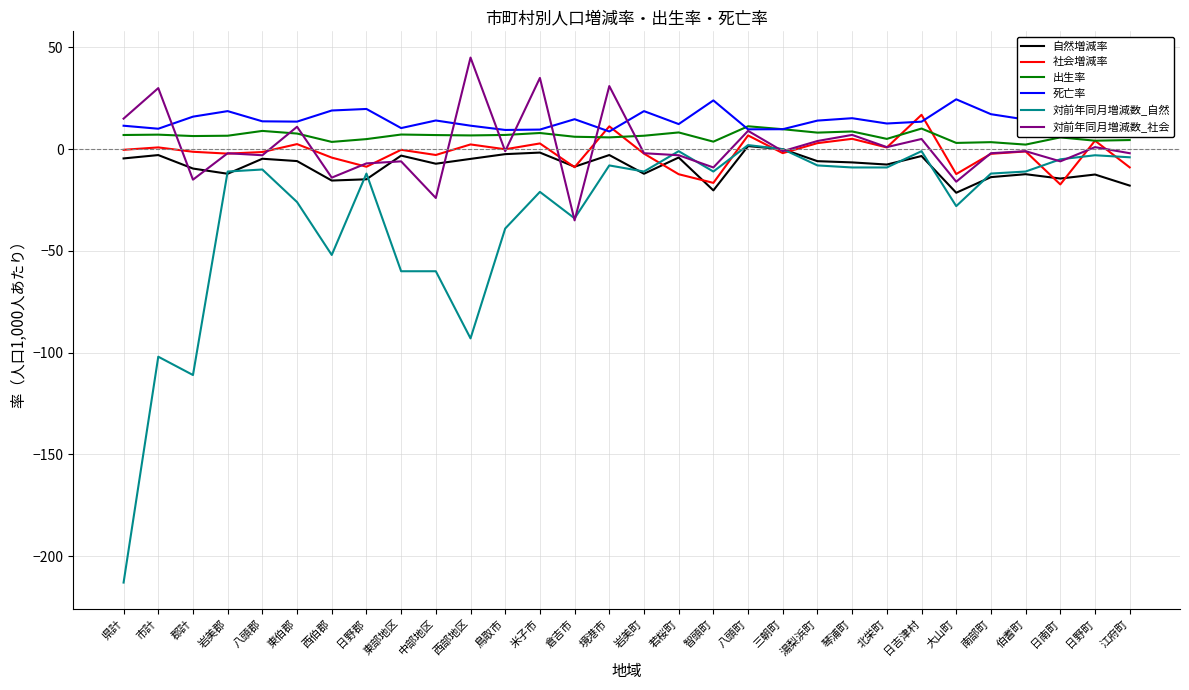

Is the value of 対前年同月増減数_自然 at 境港市 greater than the value of 対前年同月増減数_社会 at 北栄町?

No